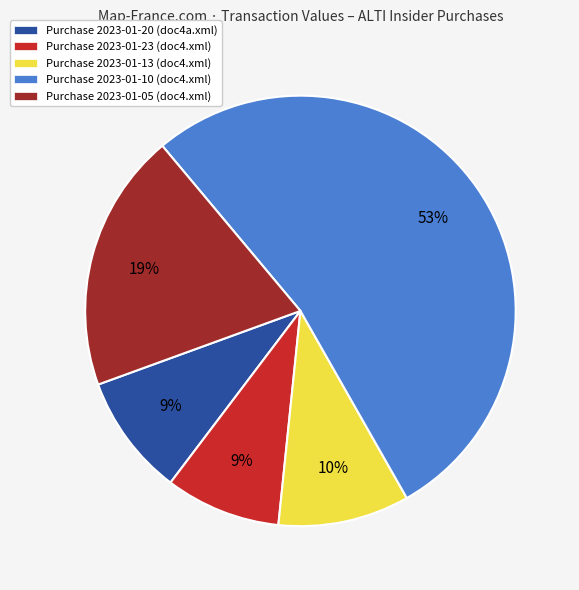

Is there a majority slice in this chart?

Yes